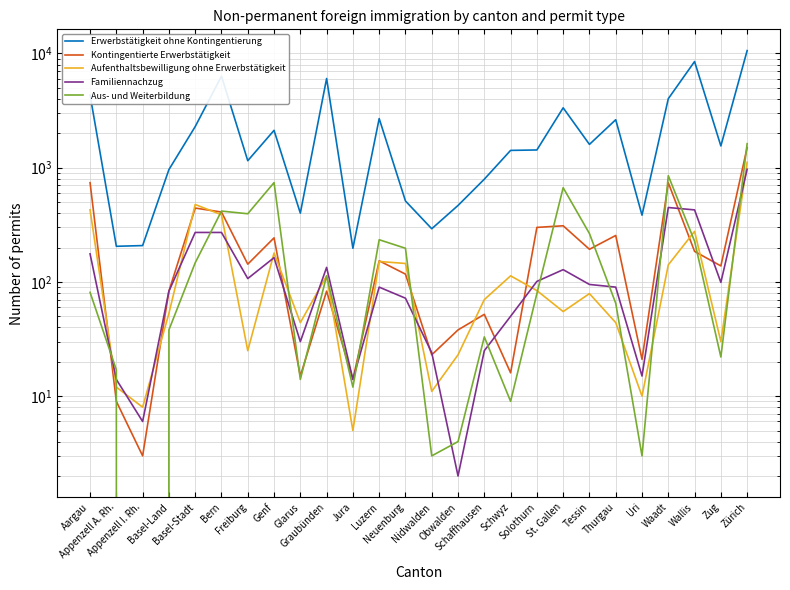

How many categories are shown in the chart?

26